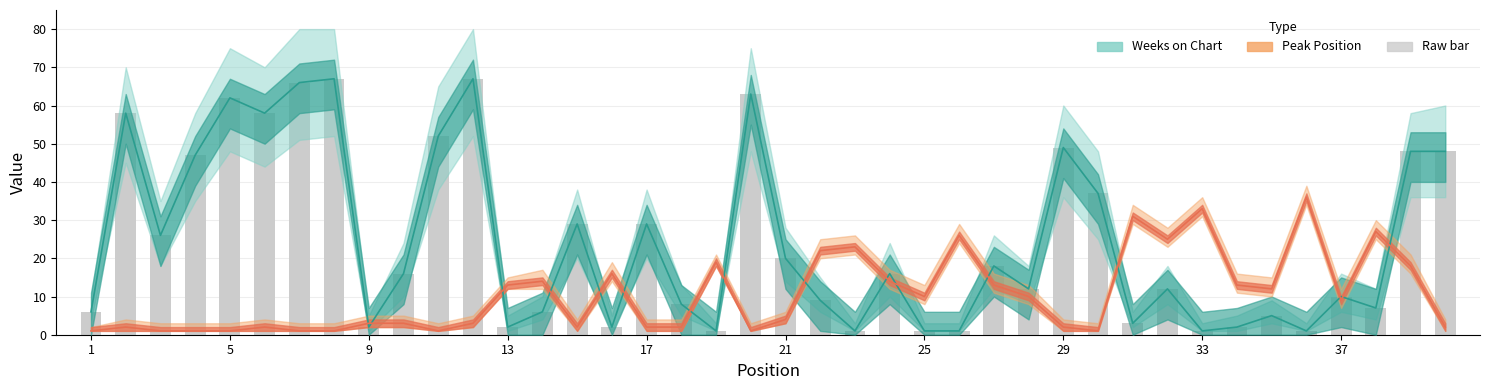

What is the difference between the maximum and minimum values in the Weeks on Chart series?

66